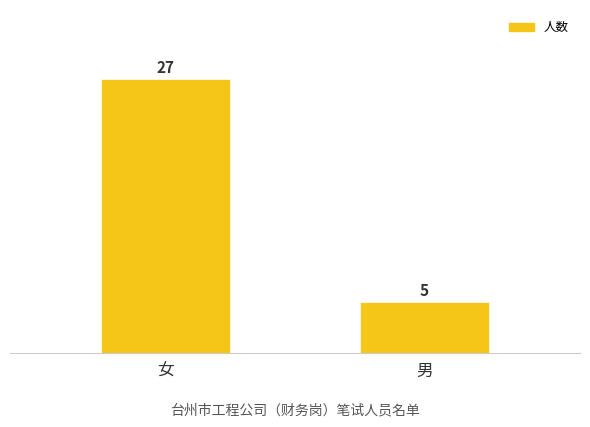

What is the average value?

16